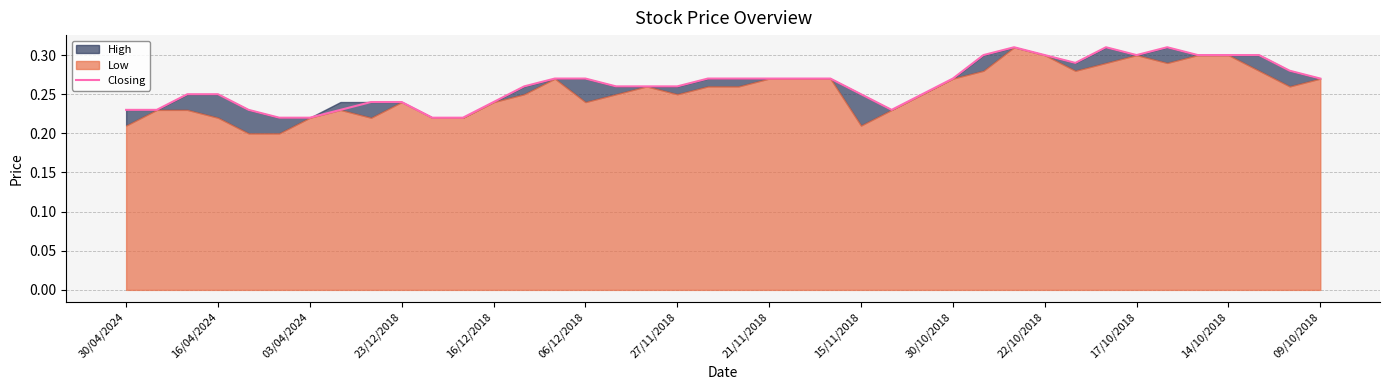

Reading left to right, what are all the values shown in this chart?

0.2	0.2	0.2	0.2	0.2	0.2	0.2	0.2	0.2	0.2	0.2	0.2	0.2	0.3	0.3	0.3	0.3	0.3	0.3	0.3	0.3	0.3	0.3	0.3	0.2	0.2	0.2	0.3	0.3	0.3	0.3	0.3	0.3	0.3	0.3	0.3	0.3	0.3	0.3	0.3